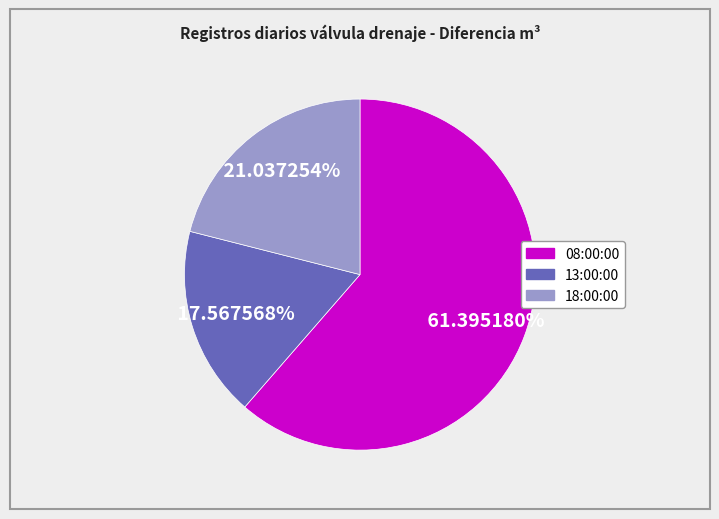

Is it true that 18:00:00 is 21% of the pie?

True